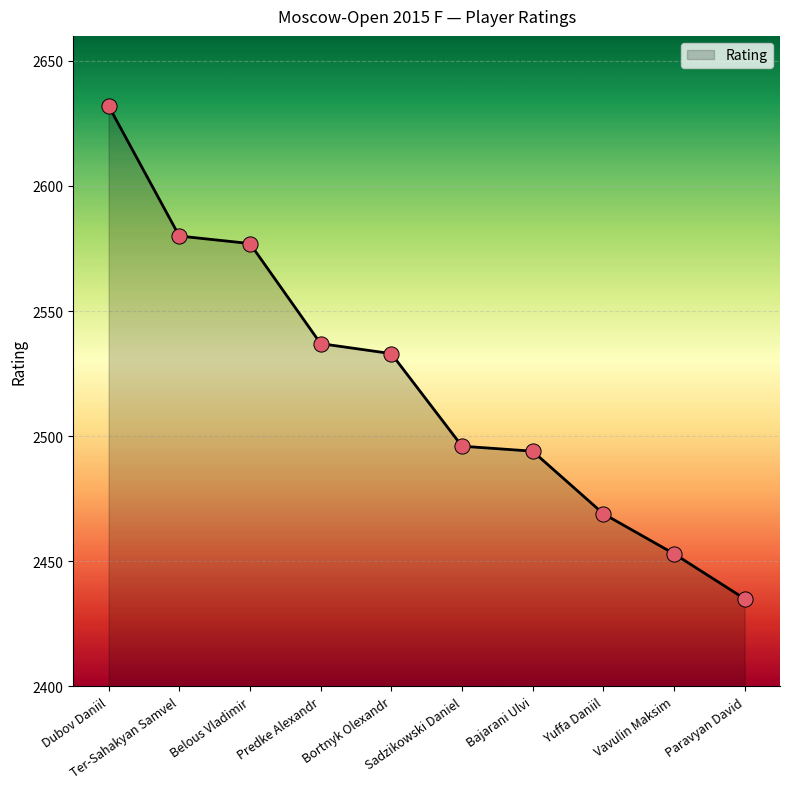

What is the ratio of the value at Predke Alexandr to the value at Bajarani Ulvi?

1.0